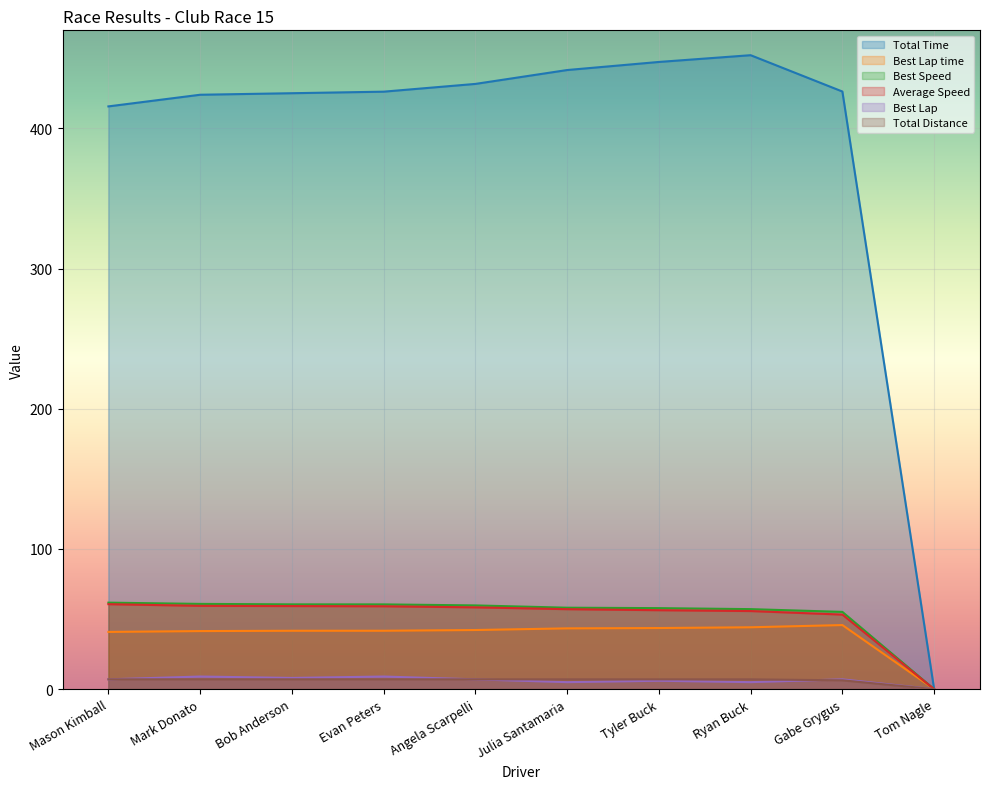

Rank the series at Evan Peters from highest to lowest value.

Total Time, Best Speed, Average Speed, Best Lap time, Best Lap, Total Distance